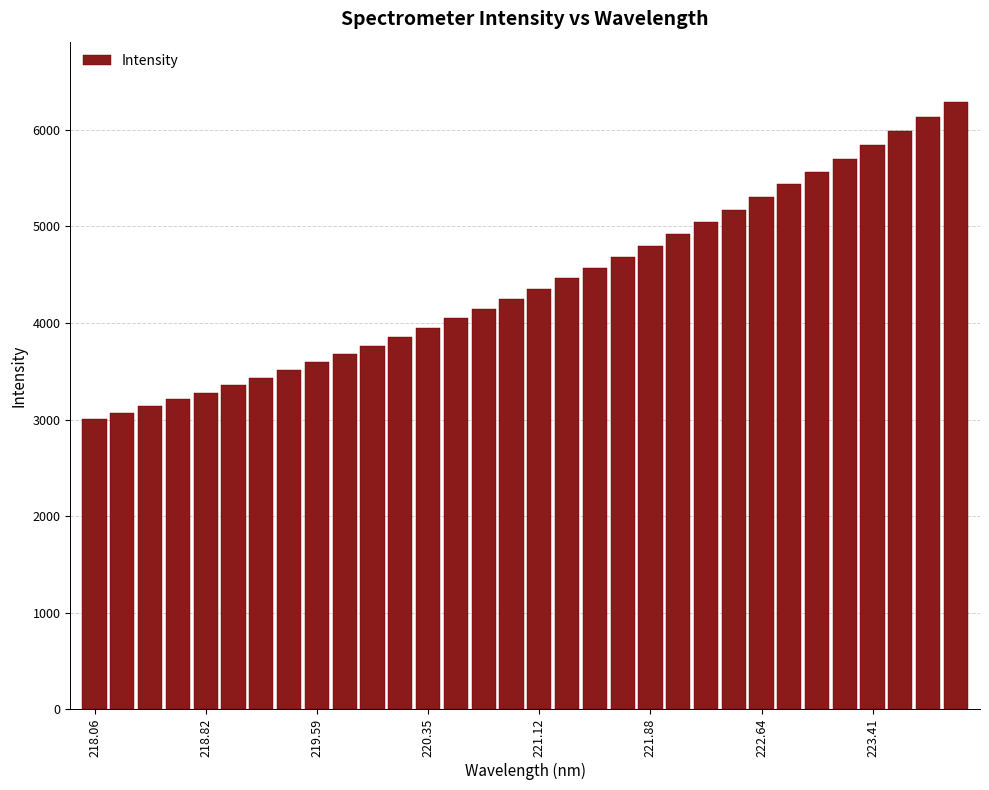

What is the difference between the maximum and minimum values?

3278.6